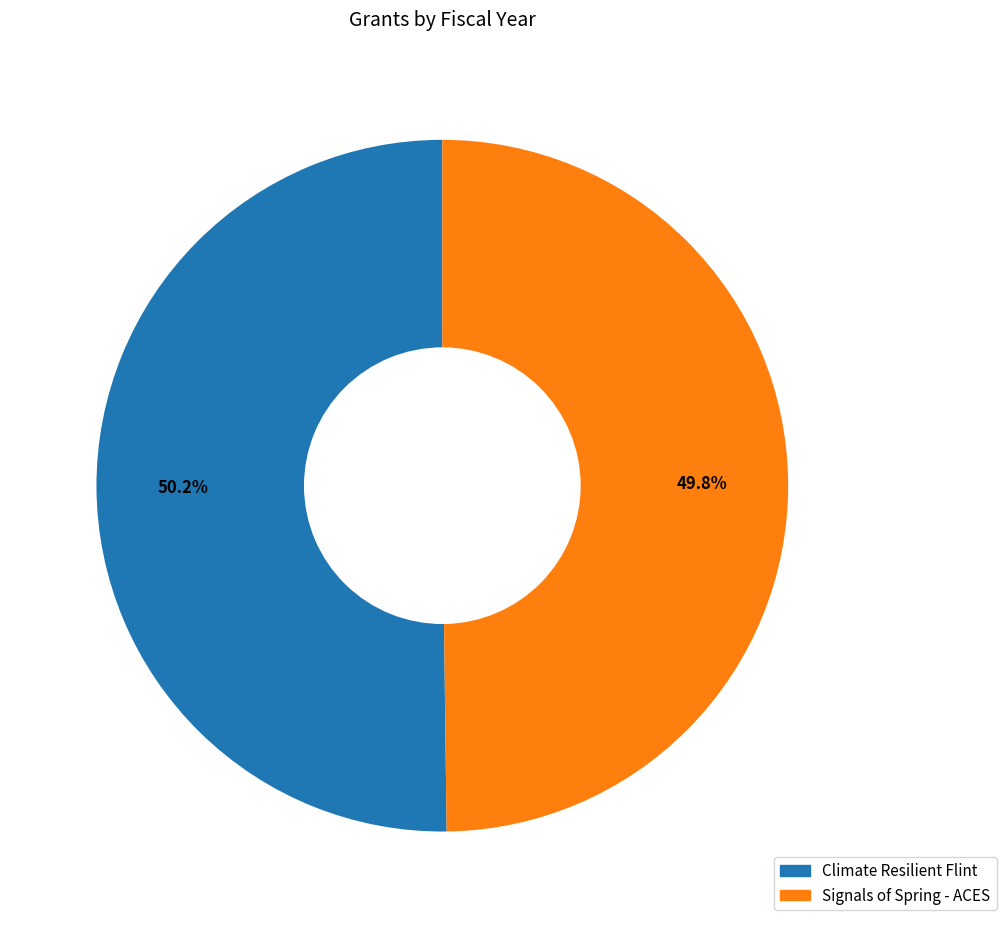

The Signals of Spring - ACES slice represents 50% of the pie. True or false?

True